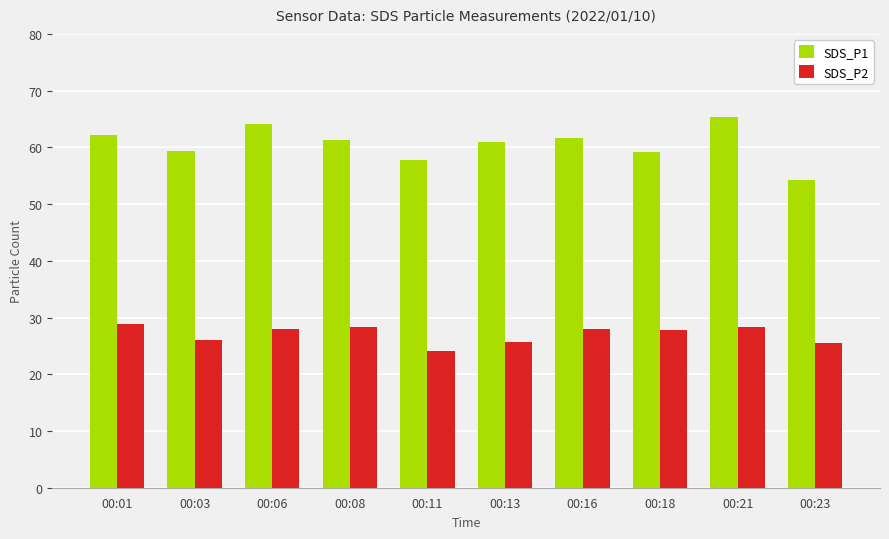

What are all the series names shown in the legend?

SDS_P1, SDS_P2